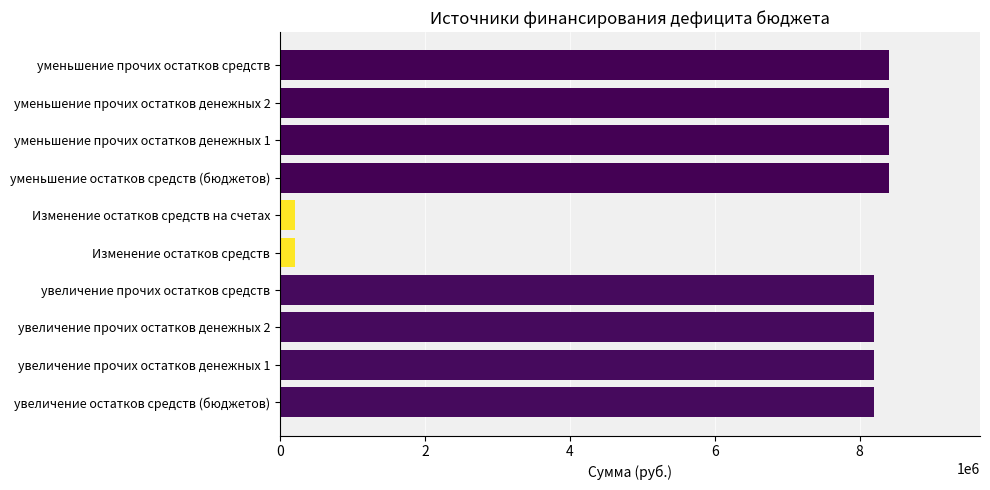

How many values are below 8201405?

2